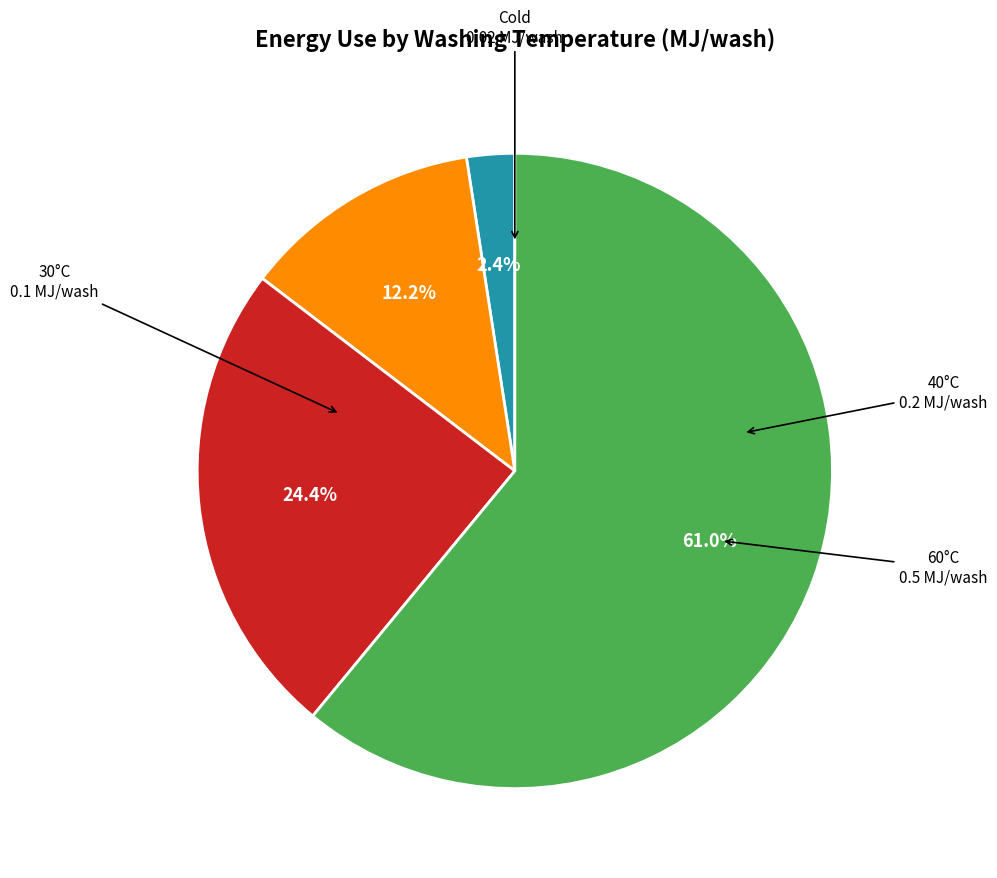

Count the number of slices in the pie.

4